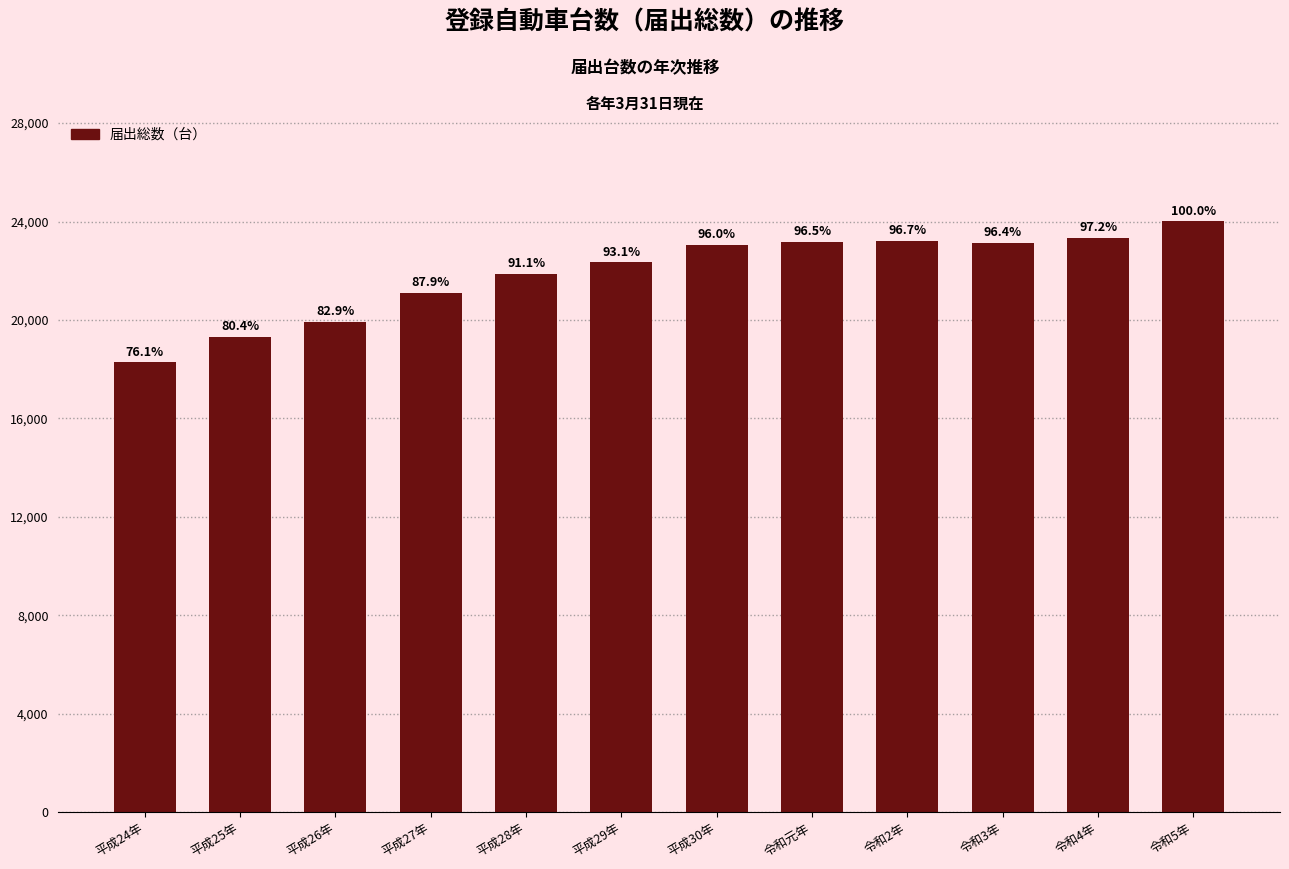

Are the bars horizontal?

No